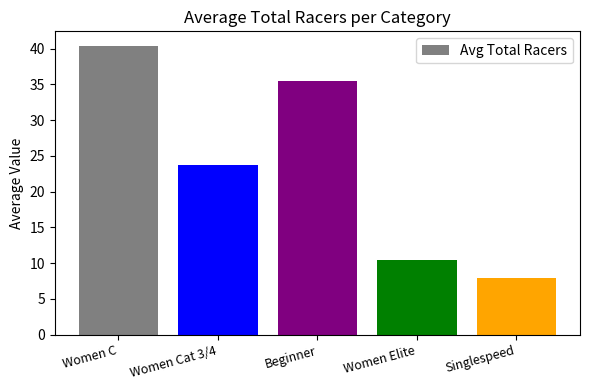

Which category has the highest value across all series?

Women C